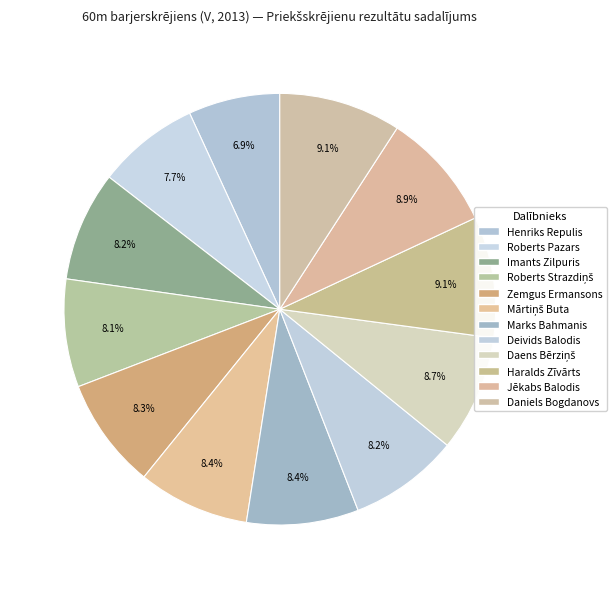

Is it true that Zemgus Ermansons is 1% of the pie?

False